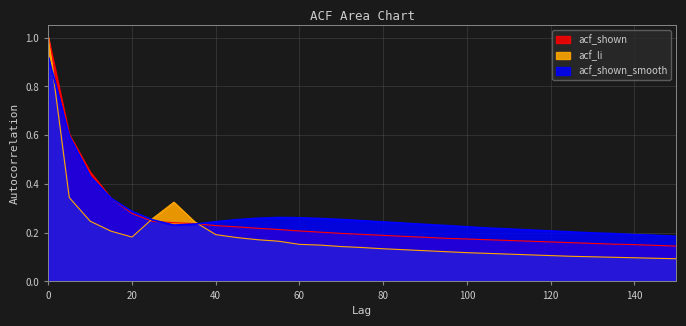

Rank the categories by acf_li value from lowest to highest.

150, 145, 140, 135, 130, 125, 120, 115, 110, 105, 100, 95, 90, 85, 80, 75, 70, 65, 60, 55, 50, 45, 20, 40, 15, 35, 10, 25, 30, 5, 0